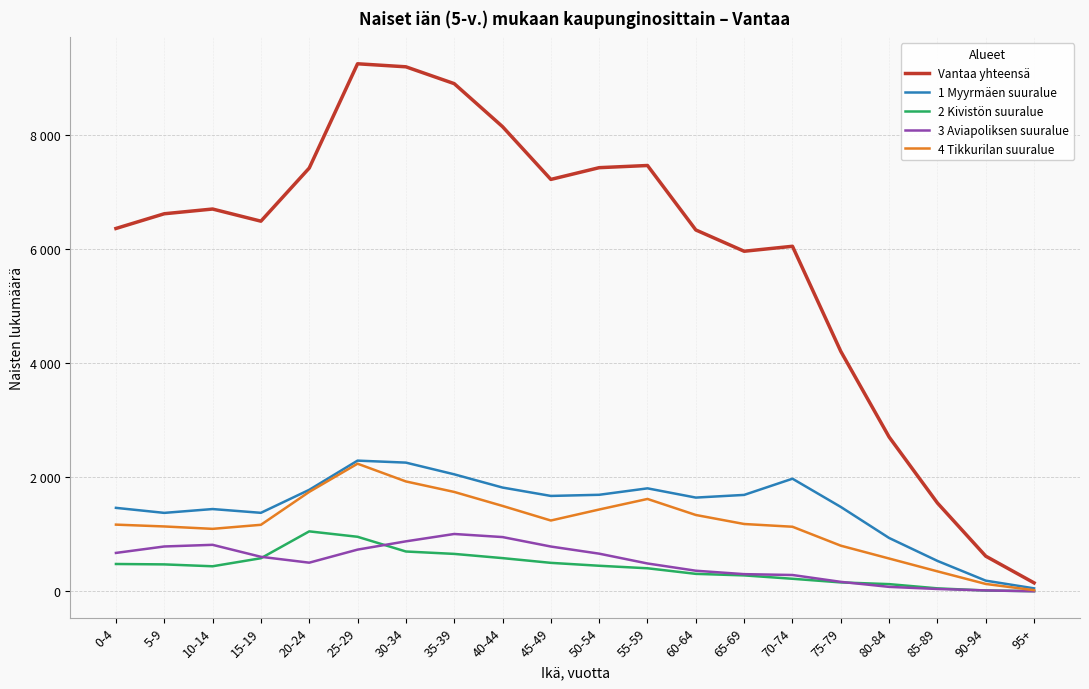

Which series has the largest total across all categories?

Vantaa yhteensä